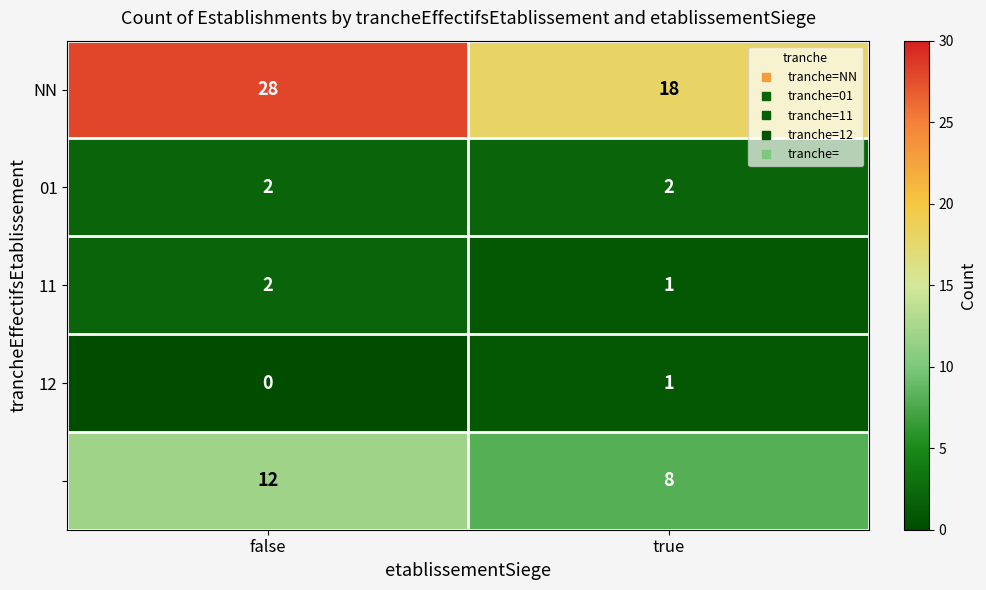

What is the difference between the highest and lowest values at false?

28